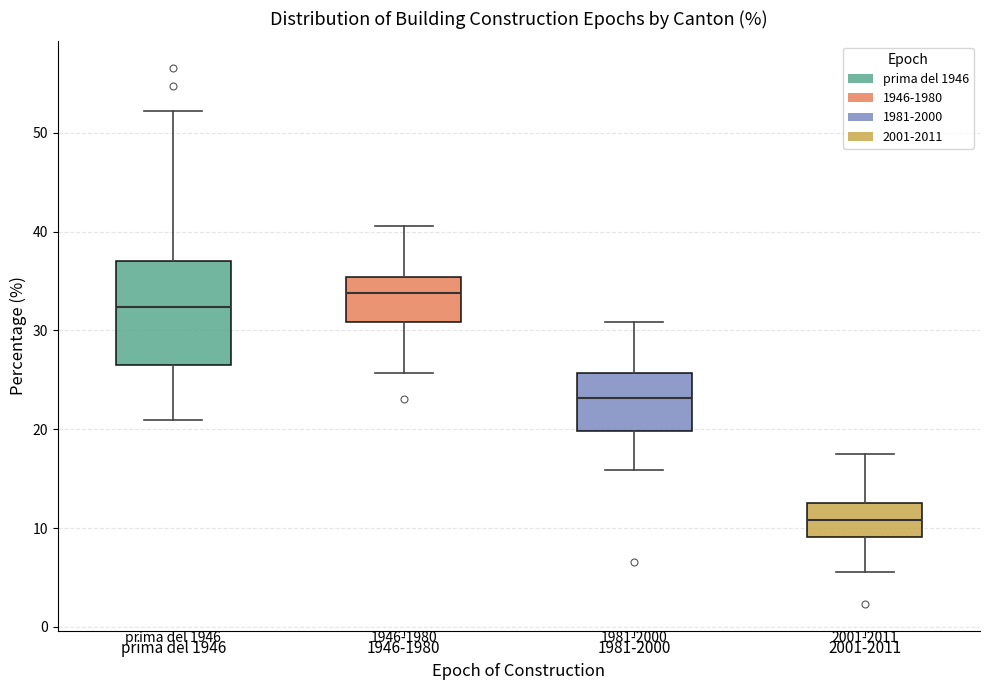

Reading left to right, transcribe this box plot: for each box, give where its median line is, the range the box spans, and where its two whiskers end, as read against the y-axis. The values are not printed on the chart, so give them approximately, as read against the axis.

prima del 1946: median 32, box 27 to 37, whiskers 21 to 52
1946-1980: median 34, box 31 to 35, whiskers 26 to 41
1981-2000: median 23, box 20 to 26, whiskers 16 to 31
2001-2011: median 11, box 9 to 13, whiskers 6 to 18